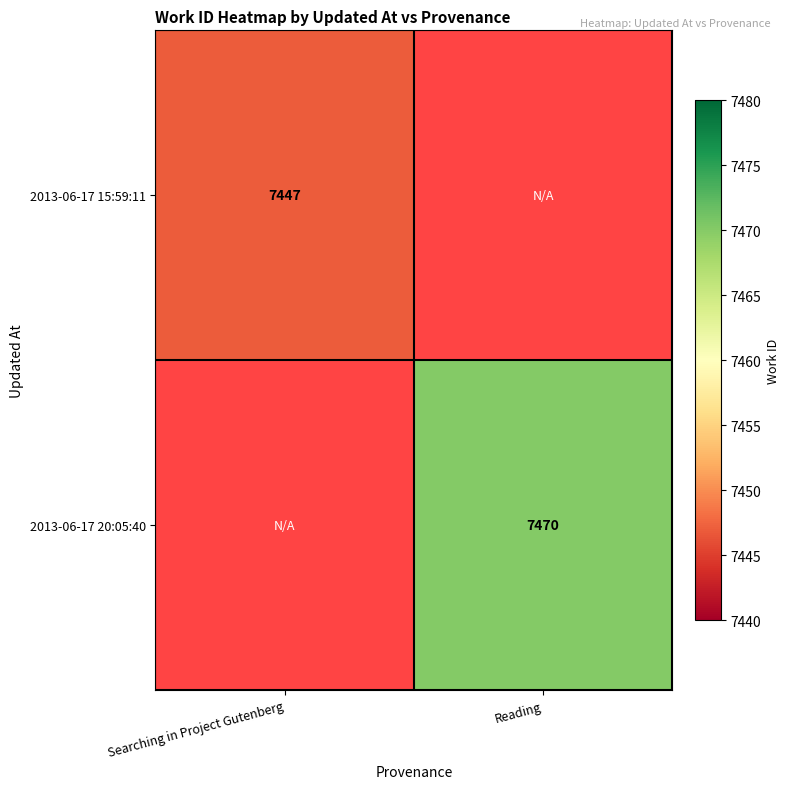

Is the value of 2013-06-17 15:59:11 at Searching in Project Gutenberg greater than the value of 2013-06-17 20:05:40 at Reading?

No